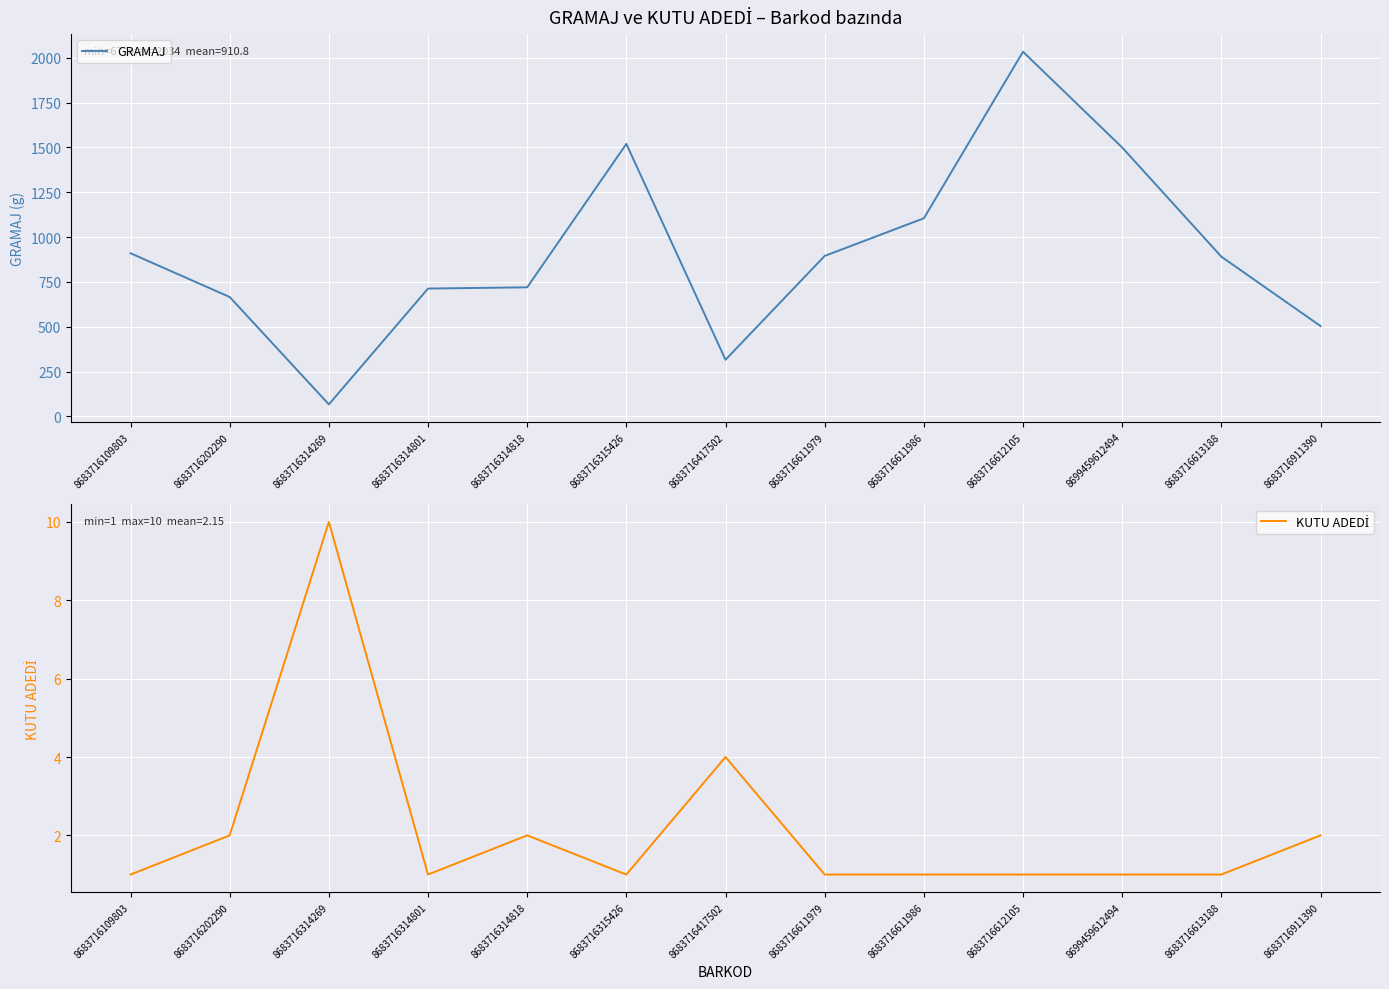

What is the difference between the second highest and second lowest values in the KUTU ADEDİ series?

3